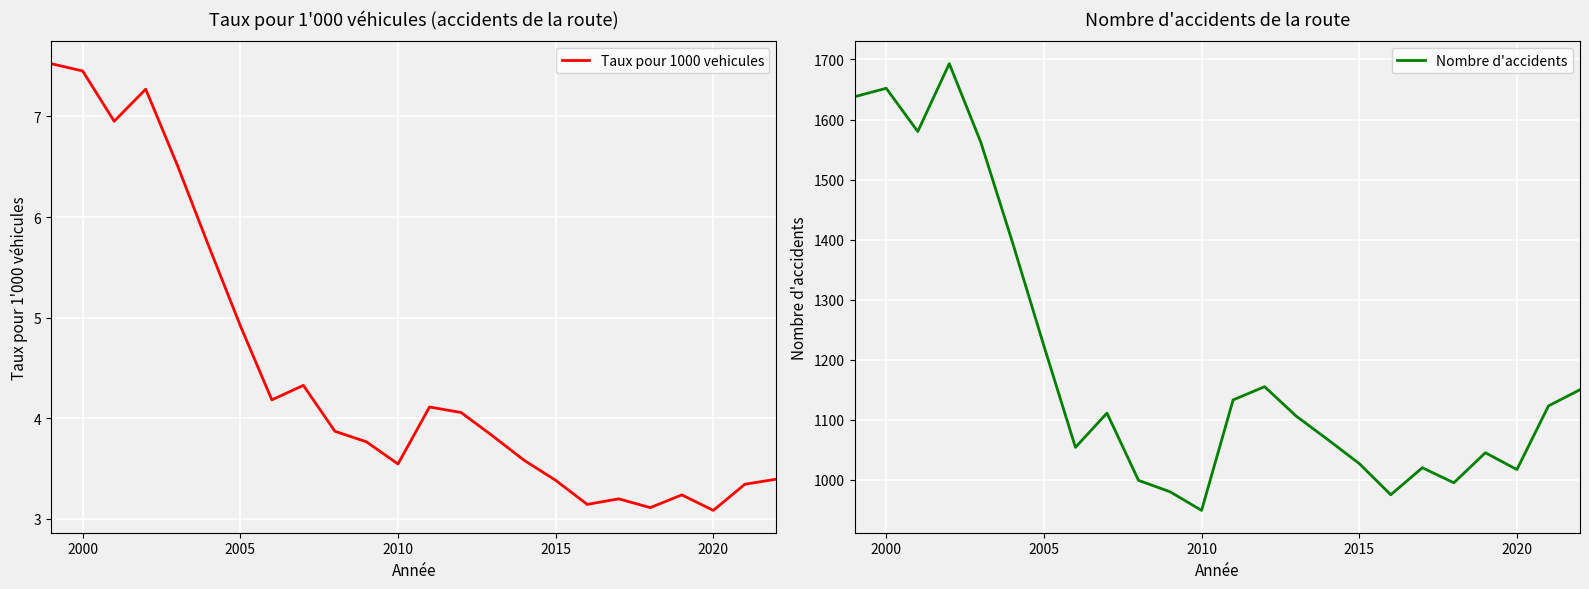

Reading right to left, extract all data points from this chart.

Taux pour 1000 vehicules: 3.4	3.3	3.1	3.2	3.1	3.2	3.1	3.4	3.6	3.8	4.1	4.1	3.5	3.8	3.9	4.3	4.2	4.9	5.7	6.5	7.3	7.0	7.5	7.5
Nombre d'accidents: 1150.0	1123.0	1017.0	1045.0	995.0	1020.0	975.0	1027.0	1067.0	1106.0	1155.0	1133.0	949.0	980.0	999.0	1111.0	1054.0	1223.0	1396.0	1562.0	1693.0	1580.0	1652.0	1638.0